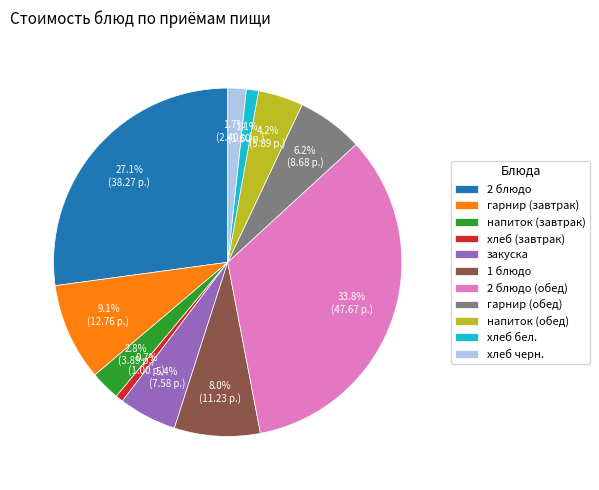

Count the number of slices in the pie.

11